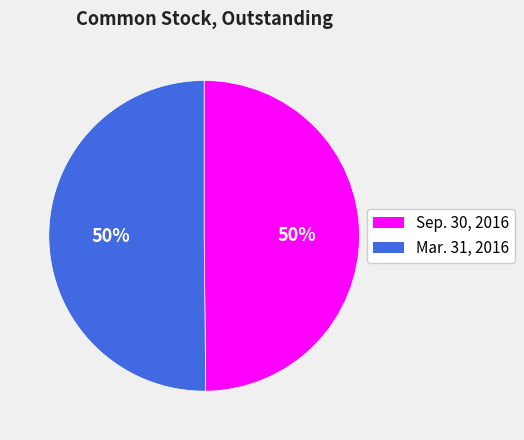

To the nearest percent, what percentage of the pie is Mar. 31, 2016?

50%